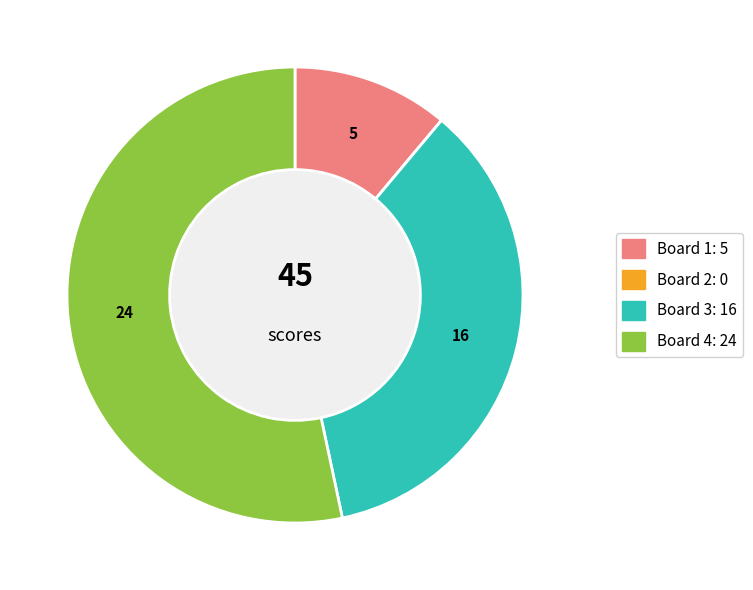

Which category accounts for the majority?

Board 4